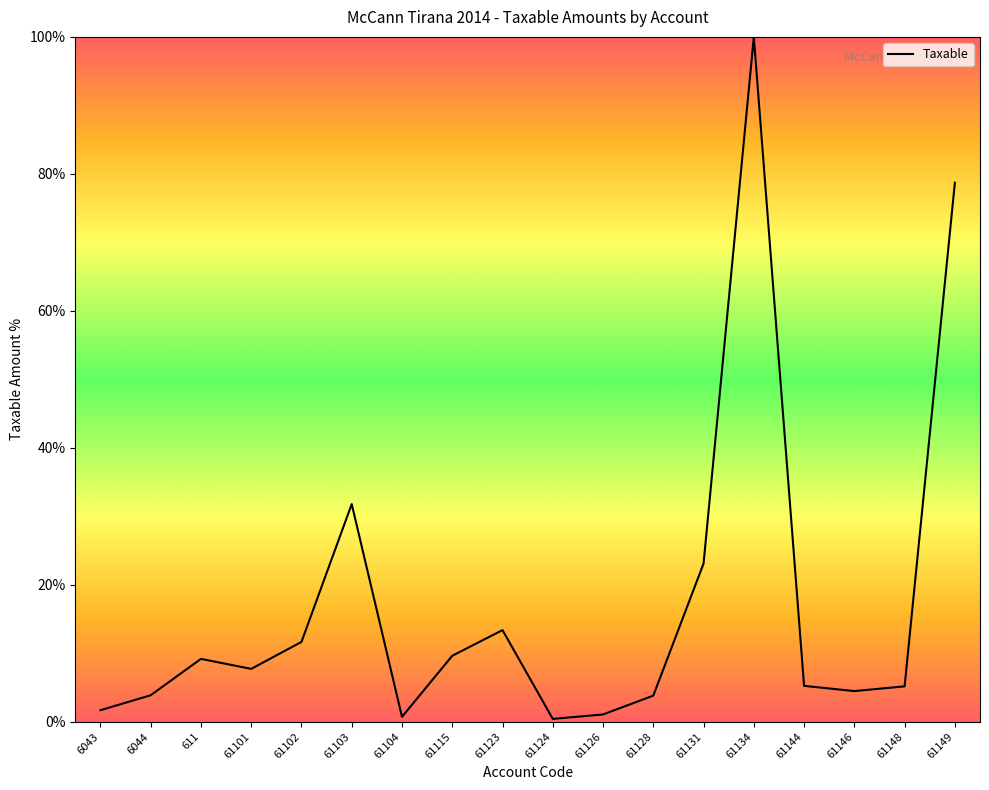

What is the greatest value displayed?

100.0